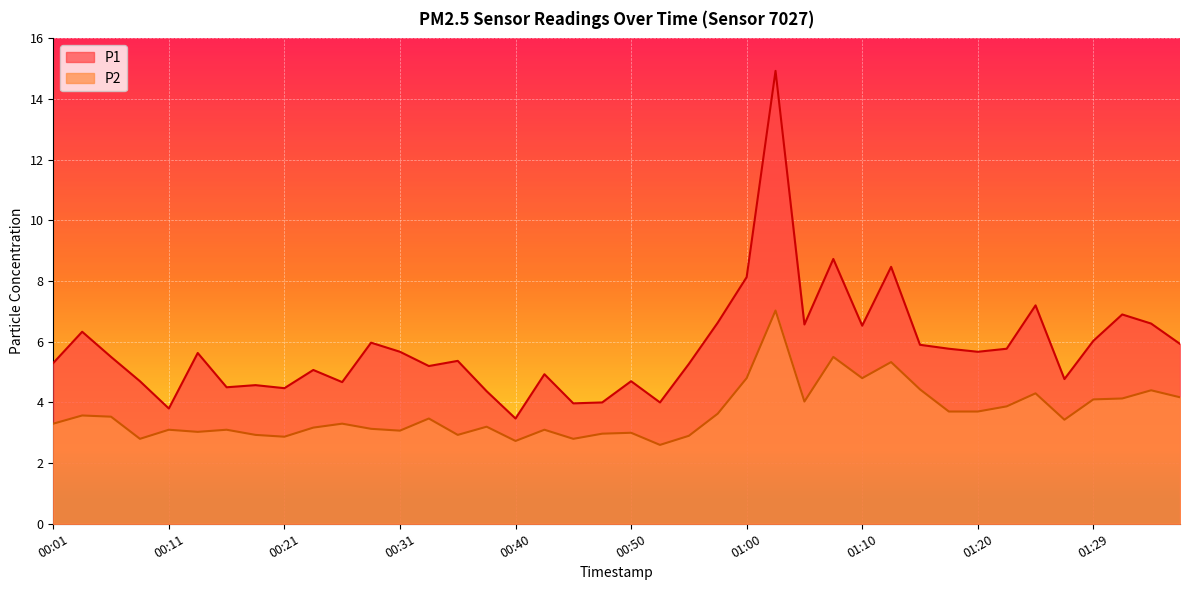

At how many categories does at least one series exceed 3?

40